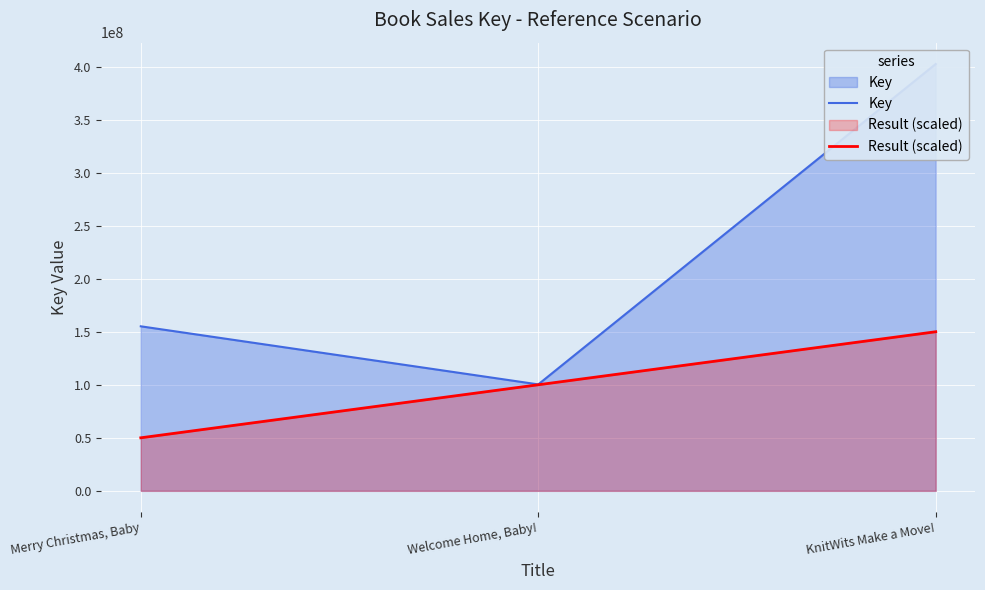

The value of Result (scaled) at KnitWits Make a Move! is 150000000. True or false?

True